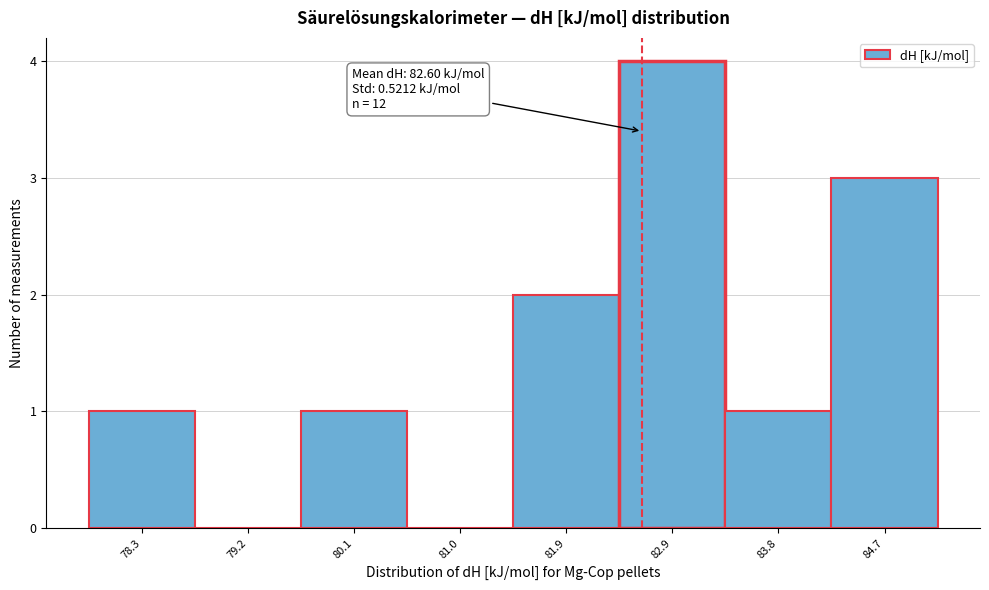

Which range on the x-axis has the tallest bar?

82.4 to 83.3